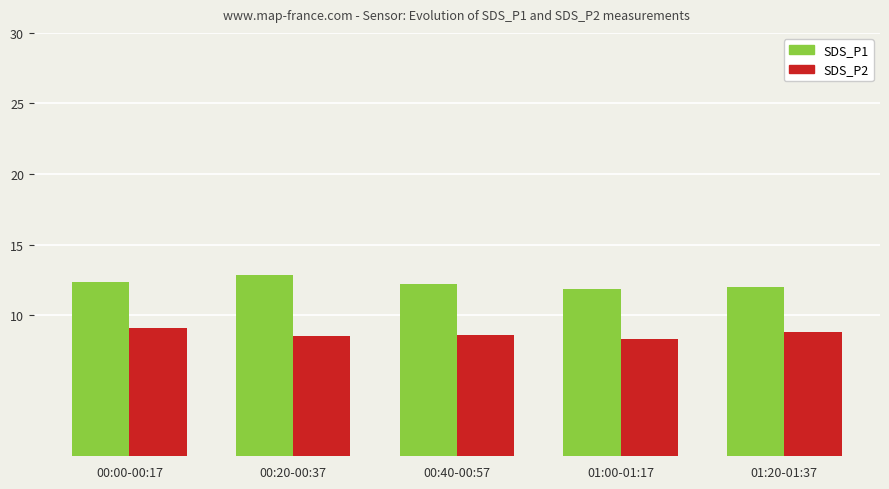

How many categories are shown in the chart?

5